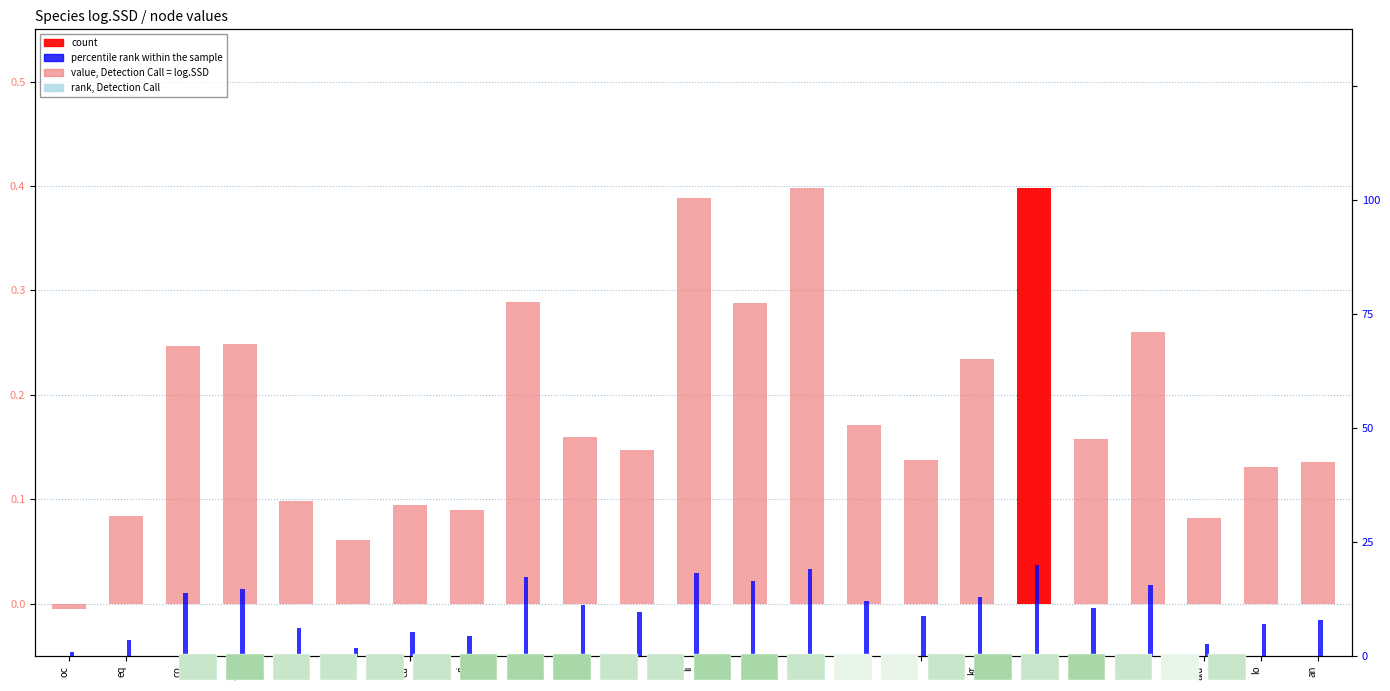

The value (log.SSD) series shows 0.1 at ol. True or false?

True